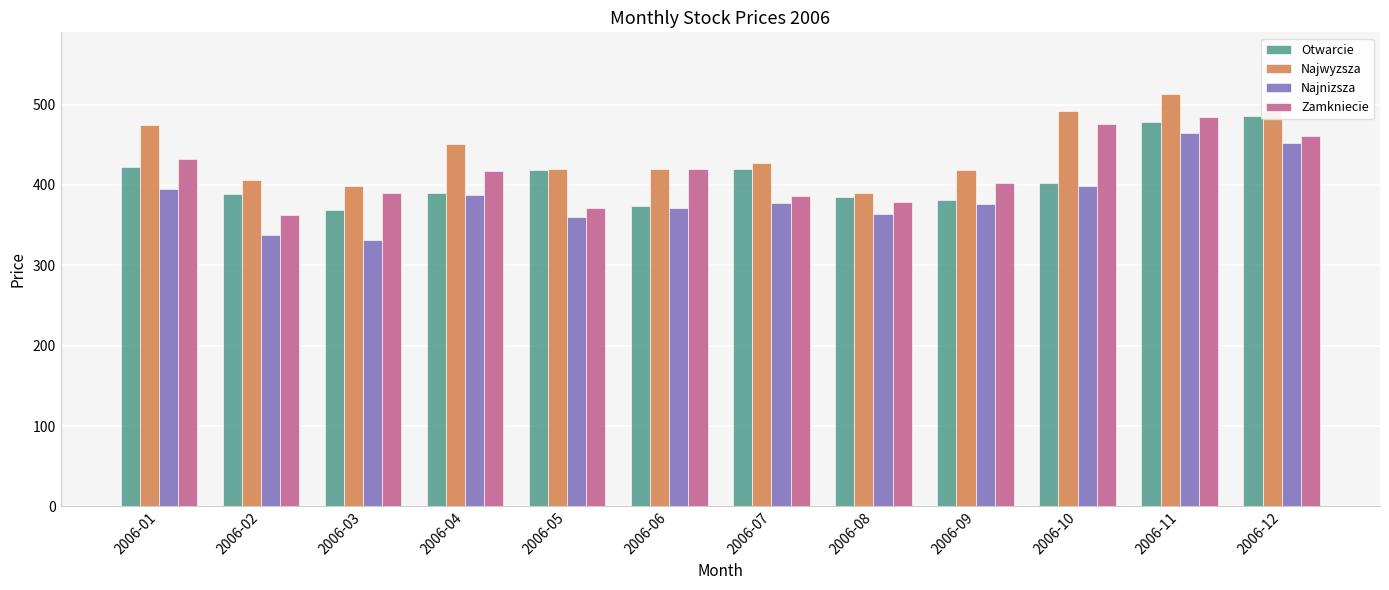

What is the sum of all Otwarcie values?

4914.4